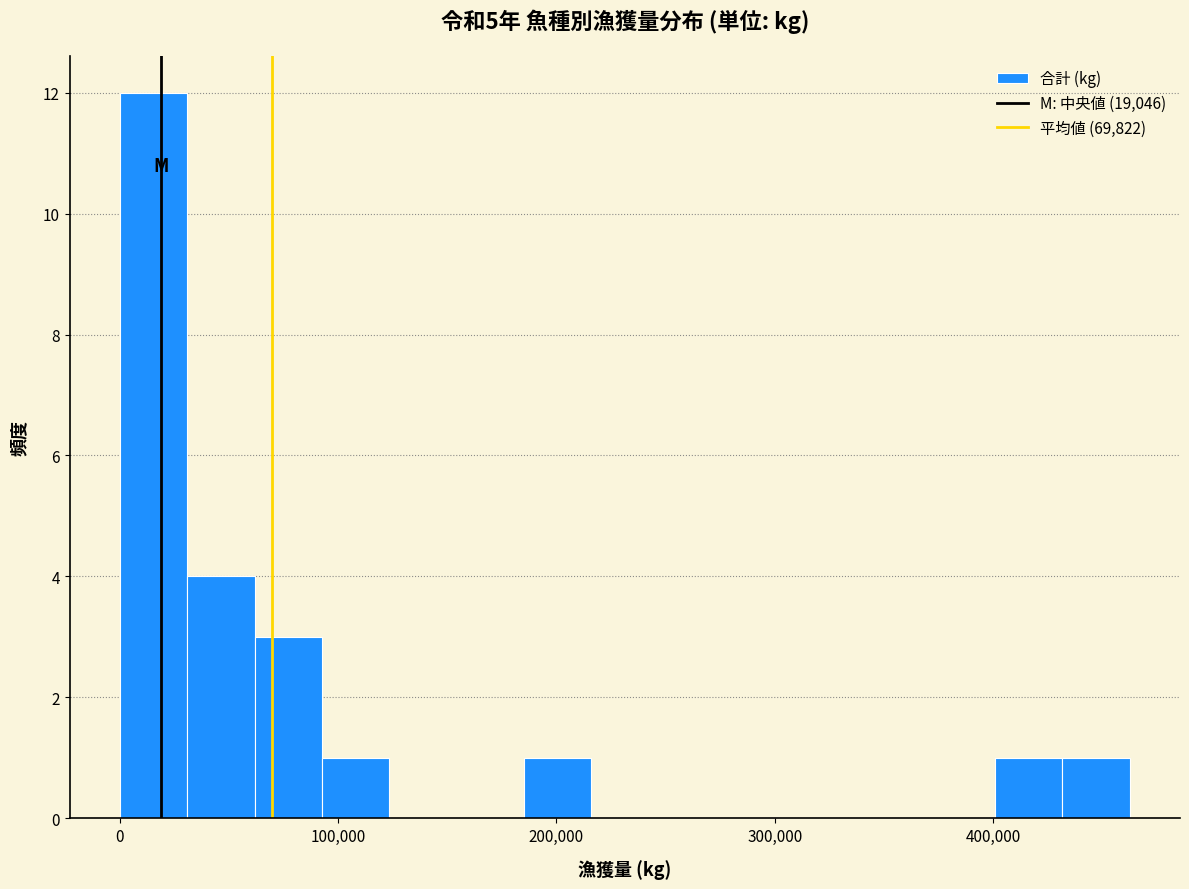

Read against the x-axis, roughly where is the centre of the tallest bar?

20000